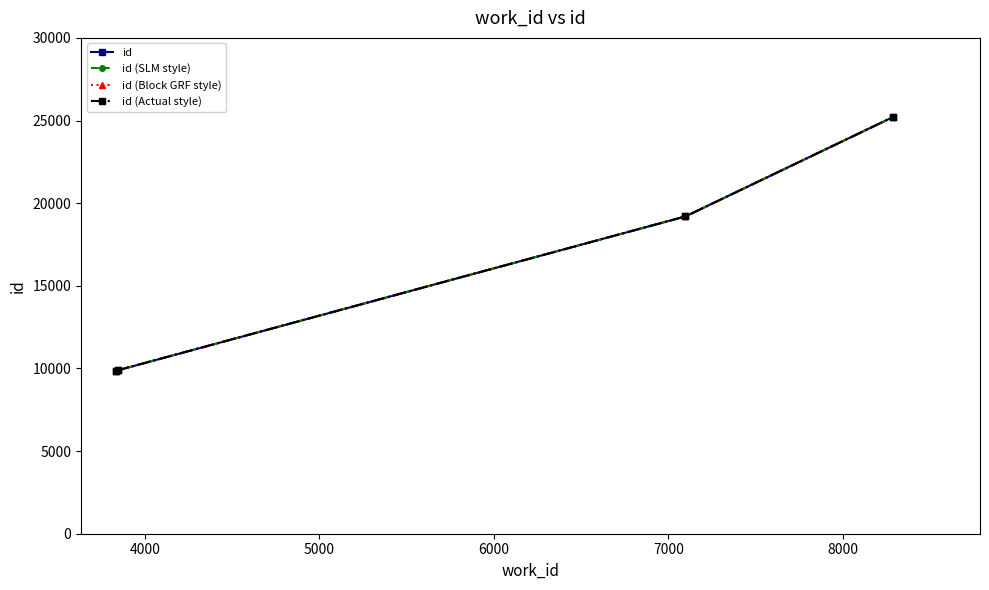

Does the chart have visible grid lines?

No